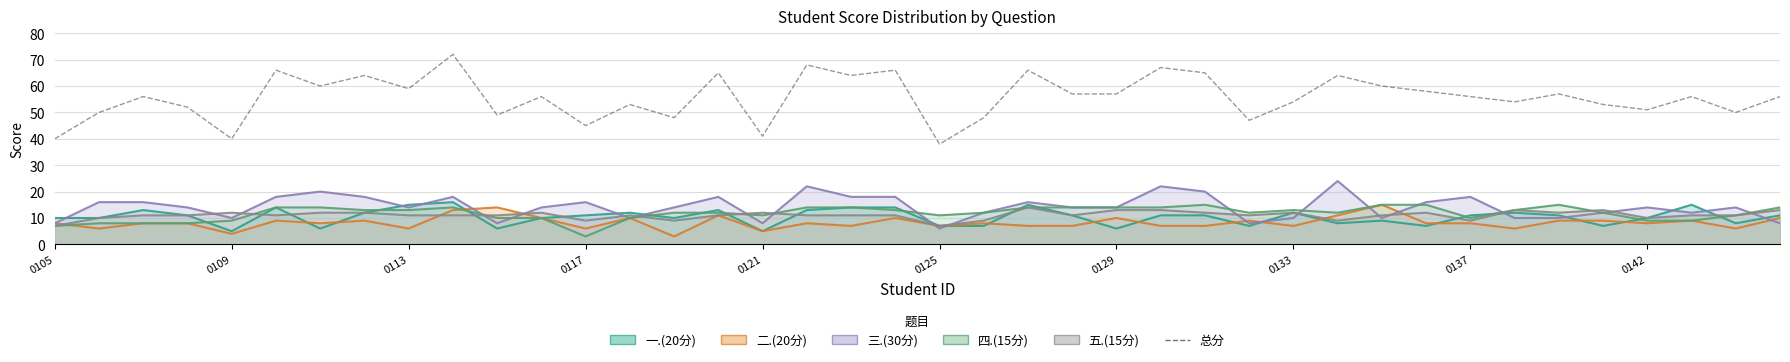

What is the maximum value shown in the chart?

72